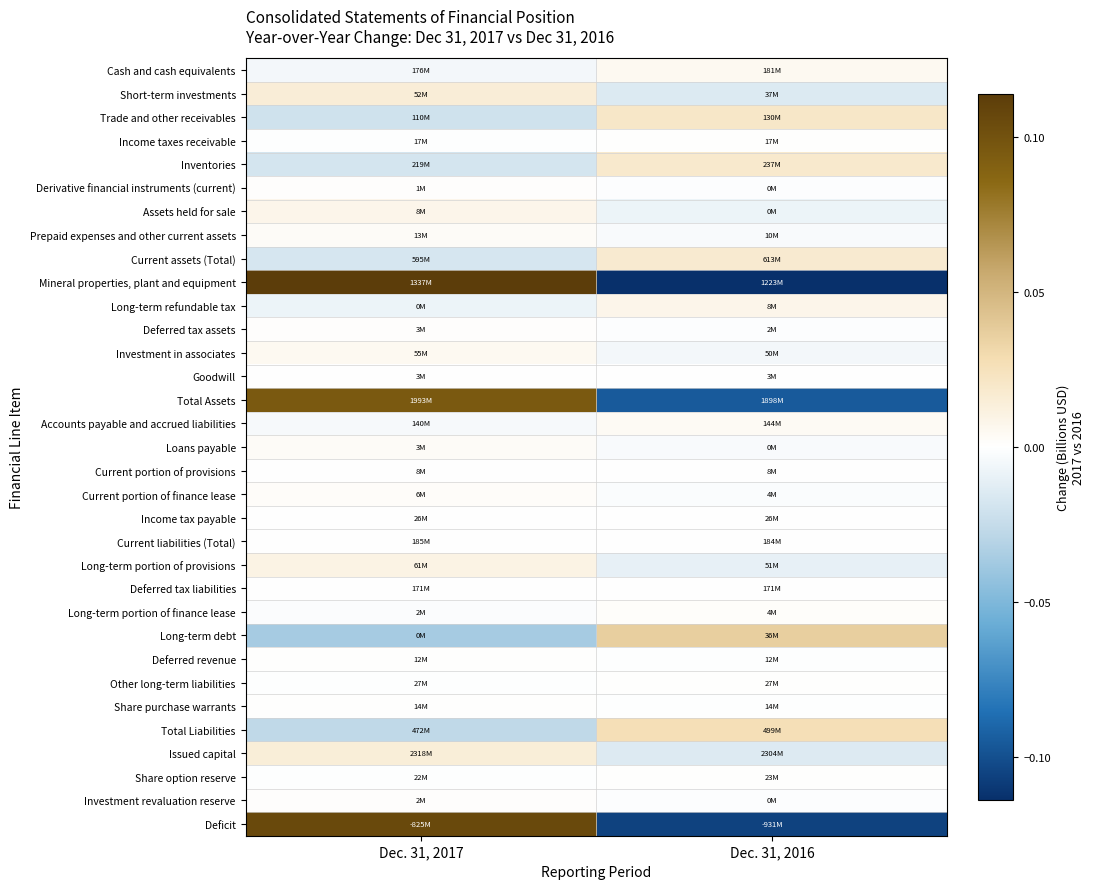

At which category is the sum across all series the highest?

Dec. 31, 2017